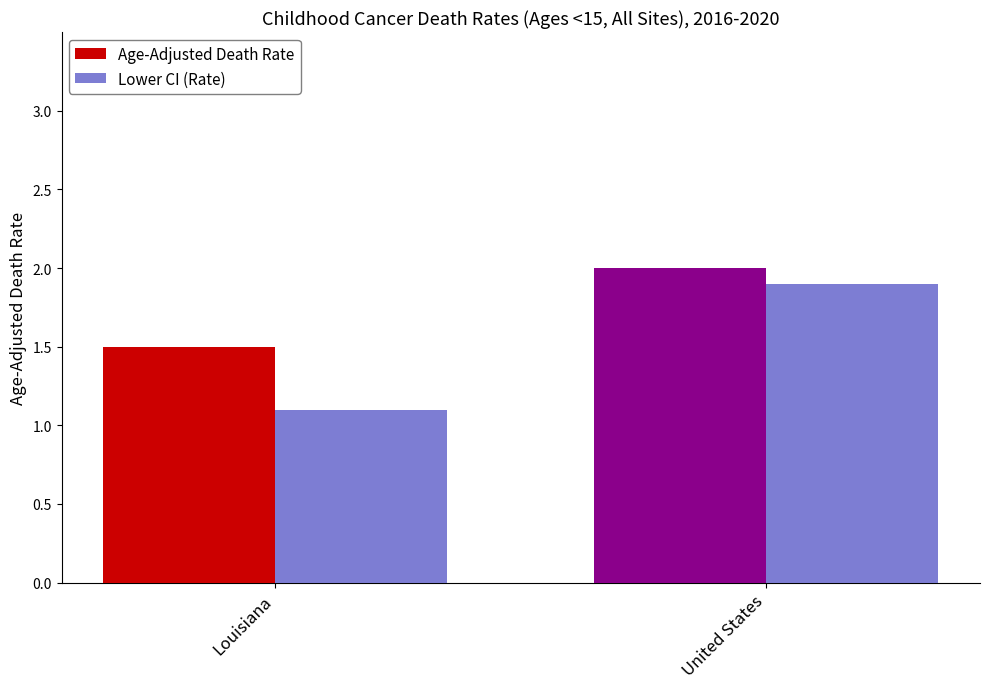

At which category does the chart reach its peak across all series?

United States